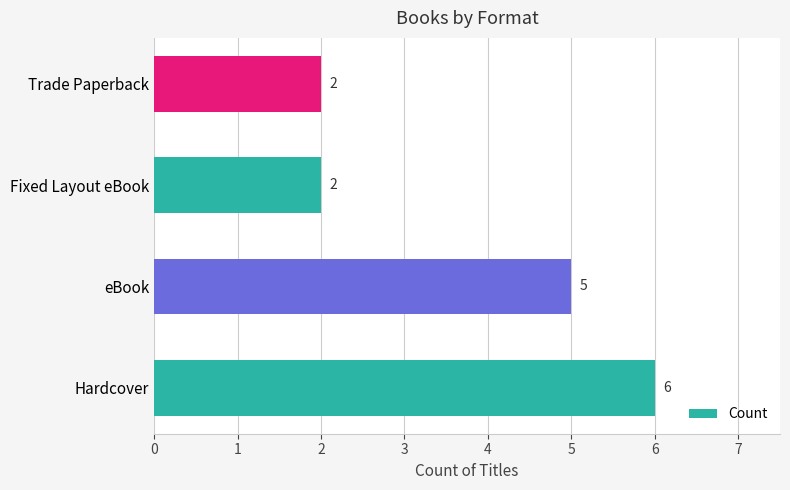

What is the difference between the maximum and minimum values?

4